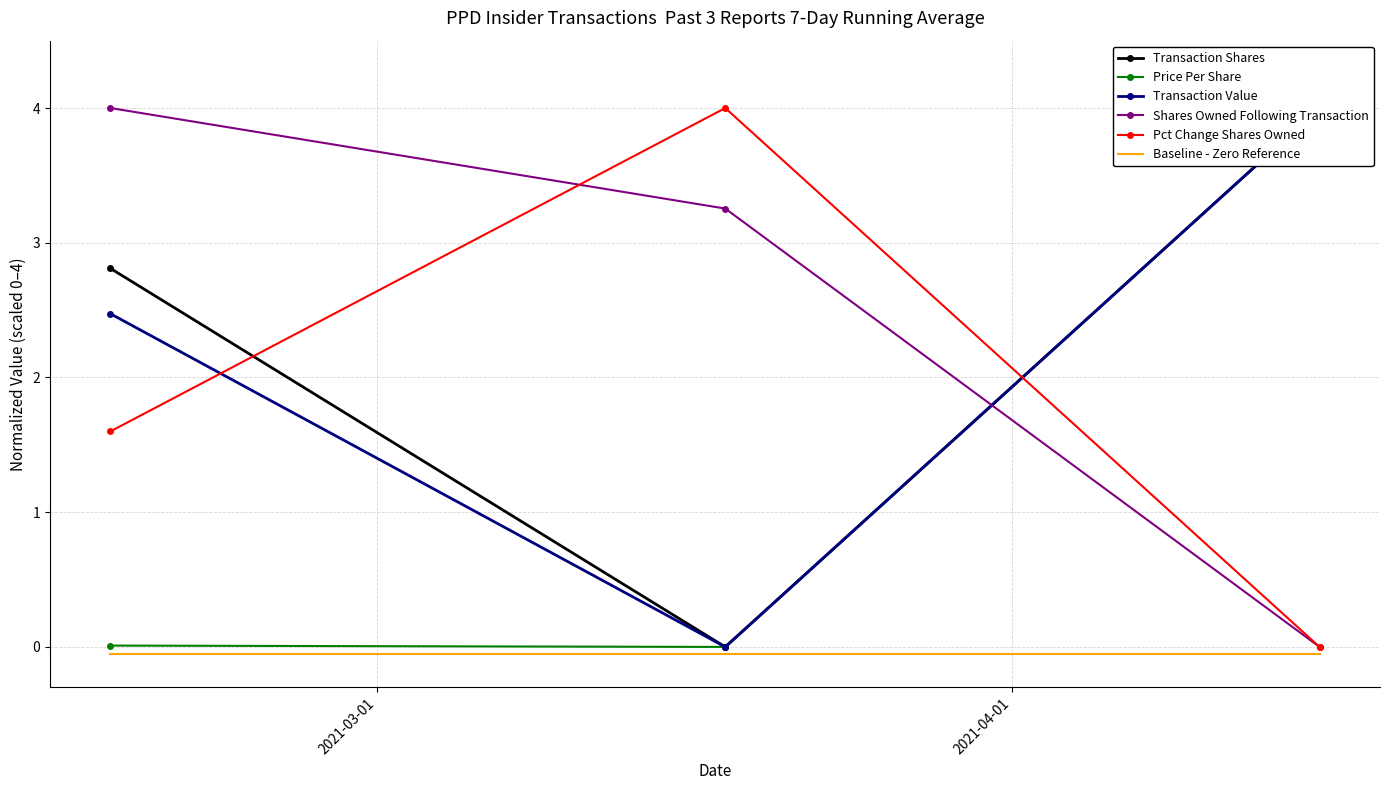

Rank the series at 2021-03-01 from lowest to highest value.

Baseline - Zero Reference, Price Per Share, Pct Change Shares Owned, Transaction Value, Transaction Shares, Shares Owned Following Transaction